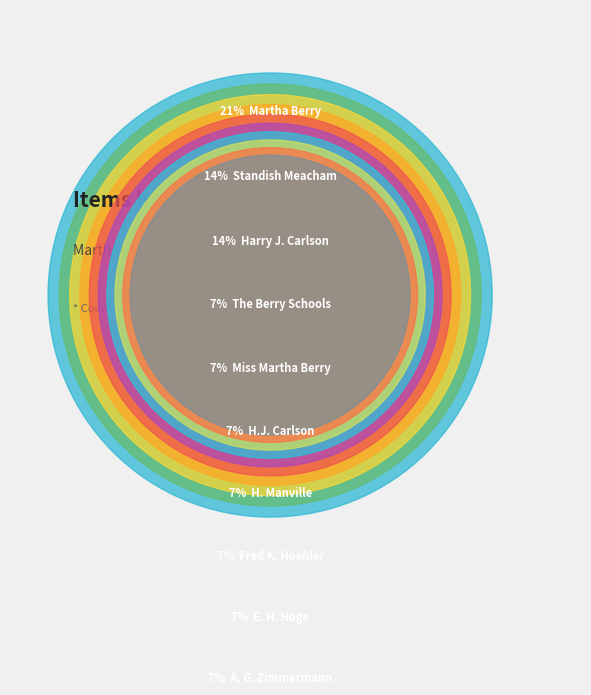

Is it true that Harry J. Carlson is 28% of the pie?

False